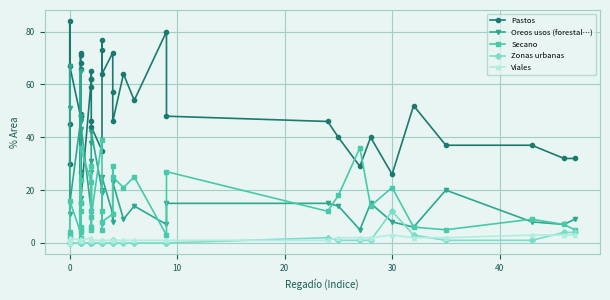

Reading right to left, list all the values displayed in this chart.

Pastos: 32	32	37	37	52	26	40	29	40	46	48	80	54	64	46	57	72	64	73	77	35	44	46	62	59	65	62	15	71	72	68	66	27	48	49	48	67	84	30	45
Oreos usos (forestal…): 9	7	8	20	6	8	15	5	14	15	15	7	14	9	23	8	11	25	19	7	20	42	38	6	31	27	12	46	26	15	5	17	65	43	48	46	15	11	67	51
Secano: 5	7	9	5	6	21	14	36	18	12	27	3	25	21	25	29	11	8	5	12	39	10	12	29	6	5	23	36	2	12	24	15	6	5	1	4	16	4	2	3
Zonas urbanas: 4	4	1	1	3	12	1	1	1	2	0	0	0	0	0	1	0	0	0	0	0	0	0	0	0	0	0	0	0	0	1	0	1	0	0	0	0	0	0	0
Viales: 3	3	3	2	2	3	2	2	2	1	1	1	1	1	1	1	1	1	1	1	1	1	2	1	1	1	2	1	1	1	1	1	1	1	1	1	2	1	0	1